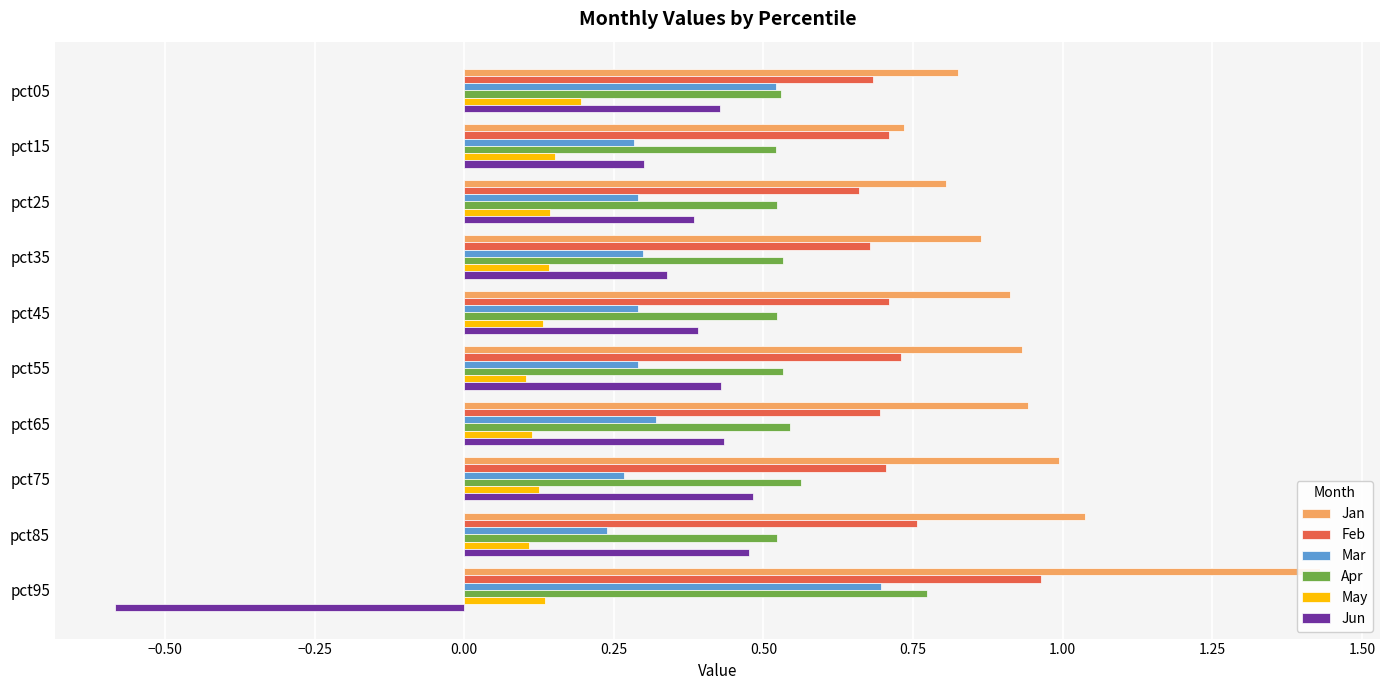

Reading right to left, transcribe all the data shown in this chart.

Jan: 1.4	1.0	1.0	0.9	0.9	0.9	0.9	0.8	0.7	0.8
Feb: 1.0	0.8	0.7	0.7	0.7	0.7	0.7	0.7	0.7	0.7
Mar: 0.7	0.2	0.3	0.3	0.3	0.3	0.3	0.3	0.3	0.5
Apr: 0.8	0.5	0.6	0.5	0.5	0.5	0.5	0.5	0.5	0.5
May: 0.1	0.1	0.1	0.1	0.1	0.1	0.1	0.1	0.2	0.2
Jun: -0.6	0.5	0.5	0.4	0.4	0.4	0.3	0.4	0.3	0.4